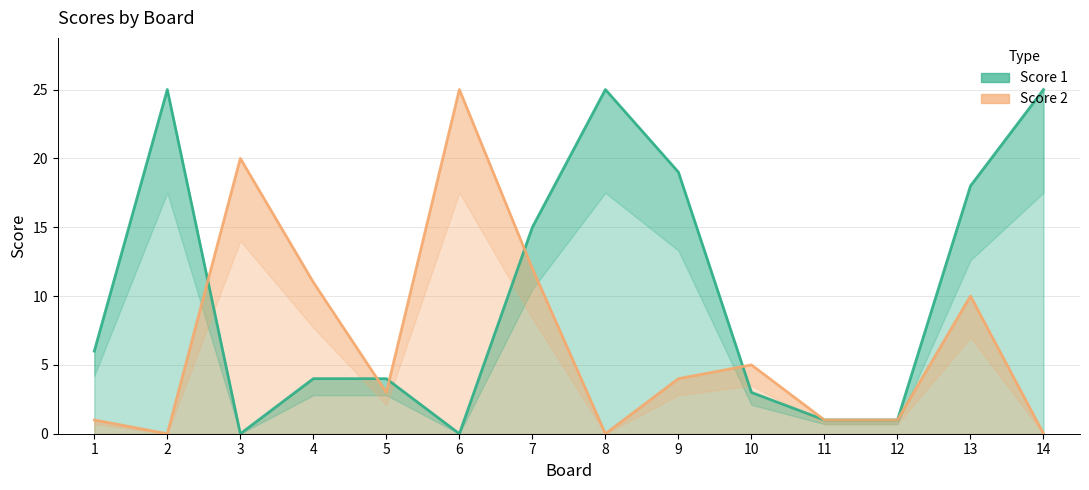

Which series changed the most between 7 and 9?

Score 2